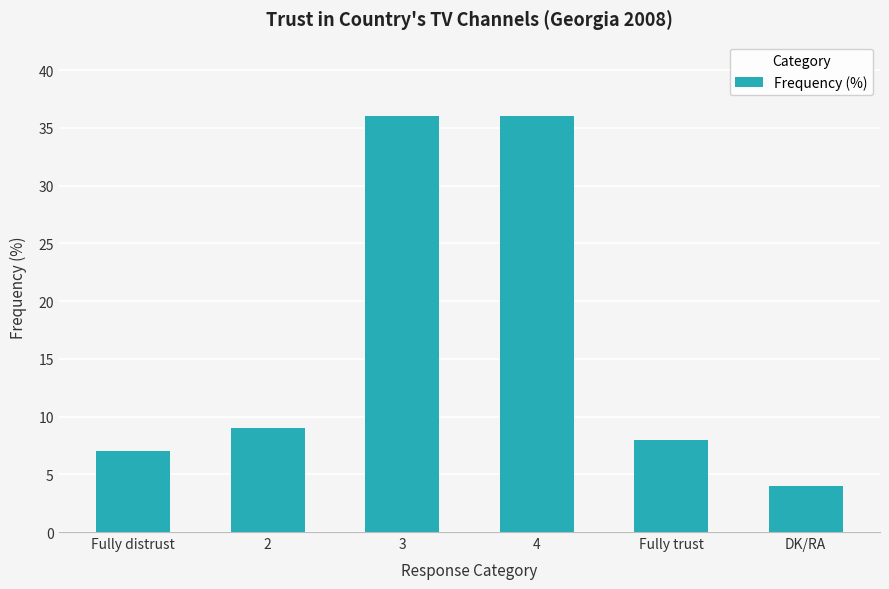

Reading left to right, extract all data points from this chart.

7	9	36	36	8	4